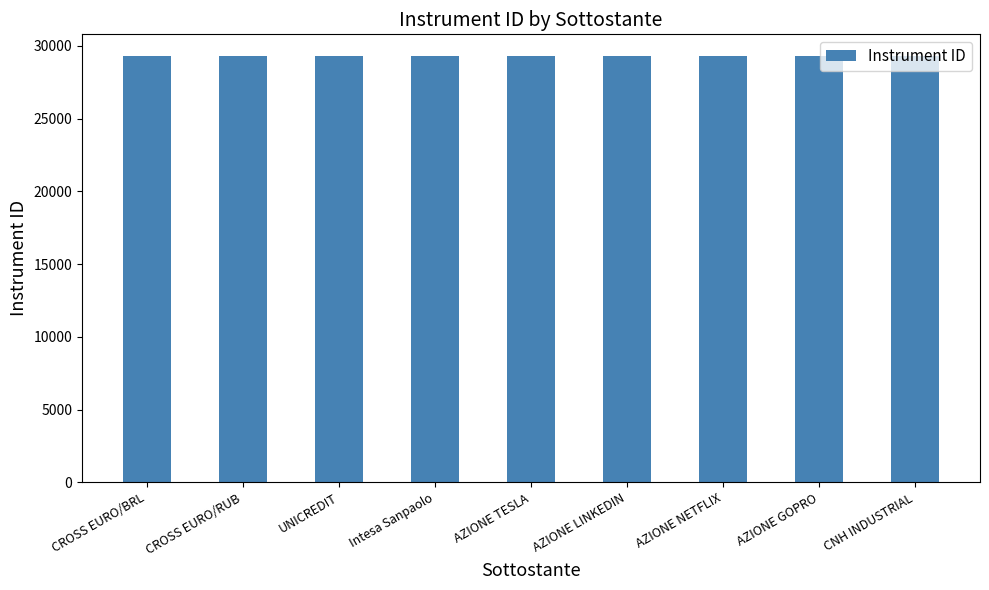

What is the smallest value displayed?

29322